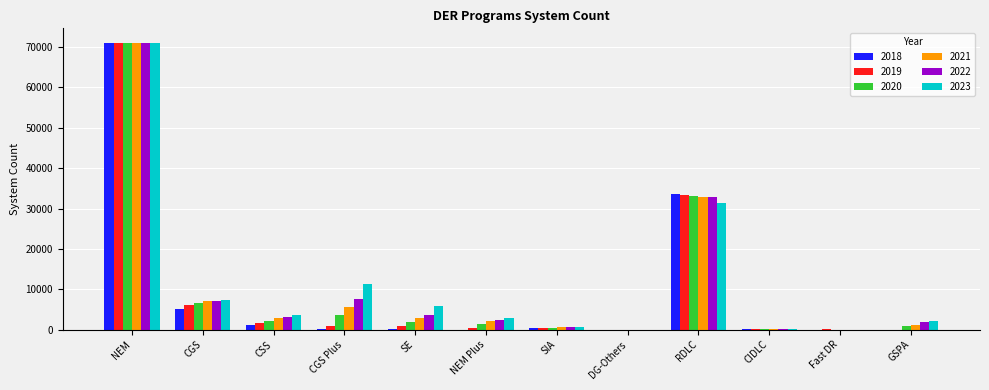

The 2019 series shows 33260 at RDLC. True or false?

True